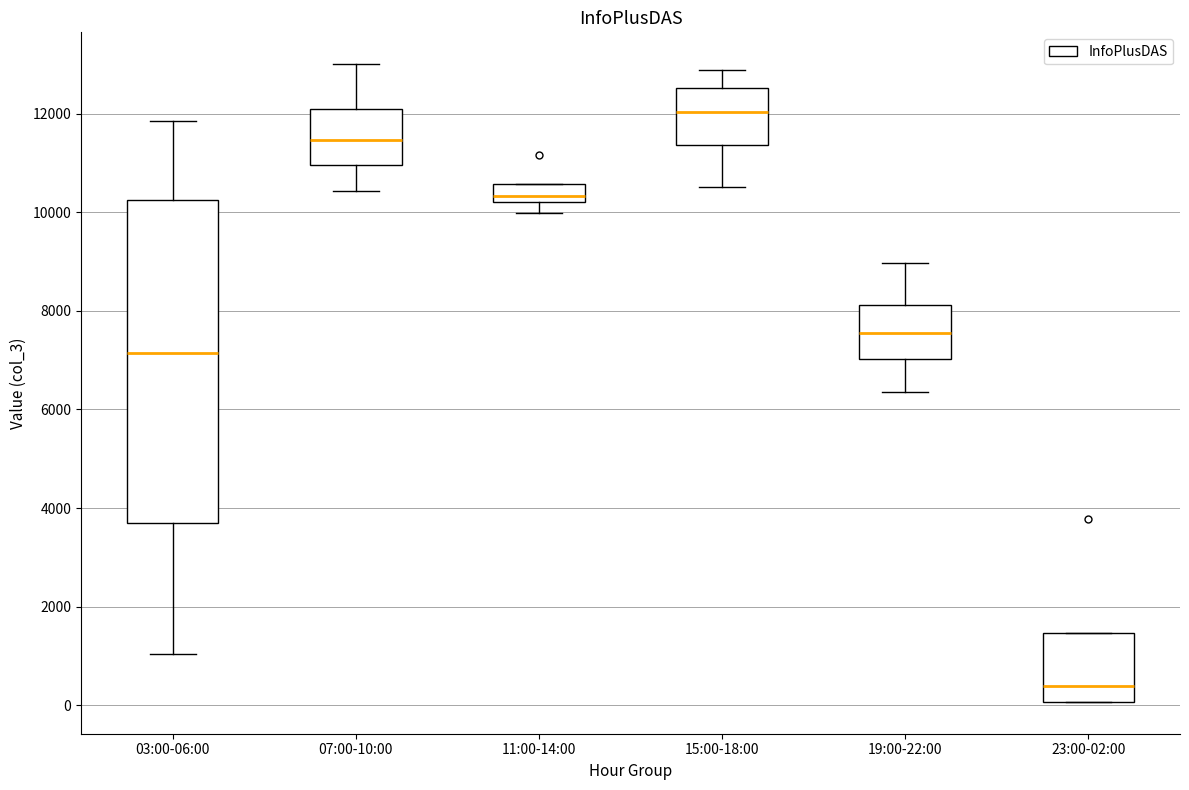

Reading left to right, transcribe this box plot: for each box, give where its median line is, the range the box spans, and where its two whiskers end, as read against the y-axis. The values are not printed on the chart, so give them approximately, as read against the axis.

03:00-06:00: median 7200, box 3600 to 10200, whiskers 1000 to 11800
07:00-10:00: median 11400, box 11000 to 12000, whiskers 10400 to 13000
11:00-14:00: median 10400, box 10200 to 10600, whiskers 10000 to 10600
15:00-18:00: median 12000, box 11400 to 12600, whiskers 10600 to 12800
19:00-22:00: median 7600, box 7000 to 8200, whiskers 6400 to 9000
23:00-02:00: median 400, box 0 to 1400, whiskers 0 to 1400